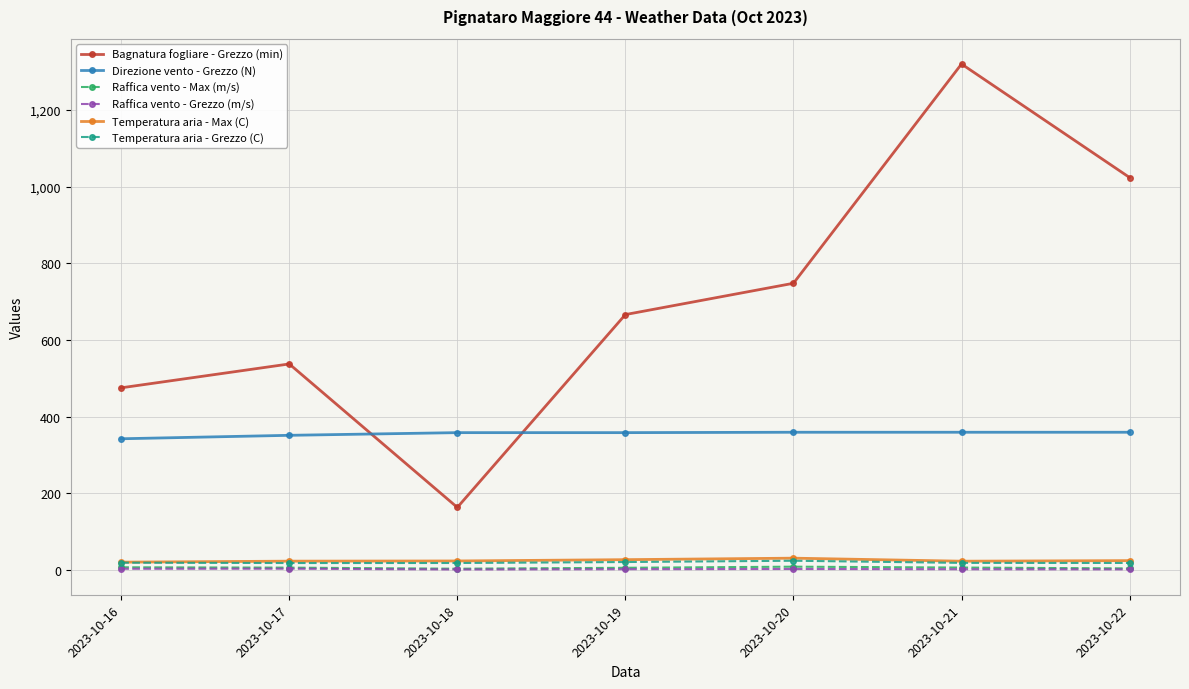

What are all the series names shown in the legend?

Bagnatura fogliare - Grezzo (min), Direzione vento - Grezzo (N), Raffica vento - Max (m/s), Raffica vento - Grezzo (m/s), Temperatura aria - Max (C), Temperatura aria - Grezzo (C)